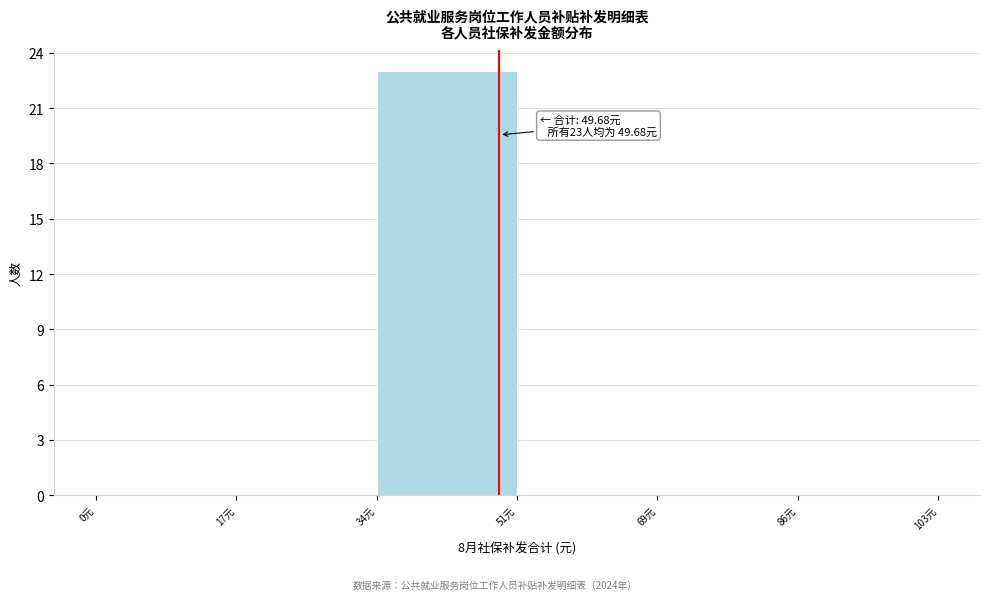

Which range on the x-axis has the tallest bar?

34 to 52